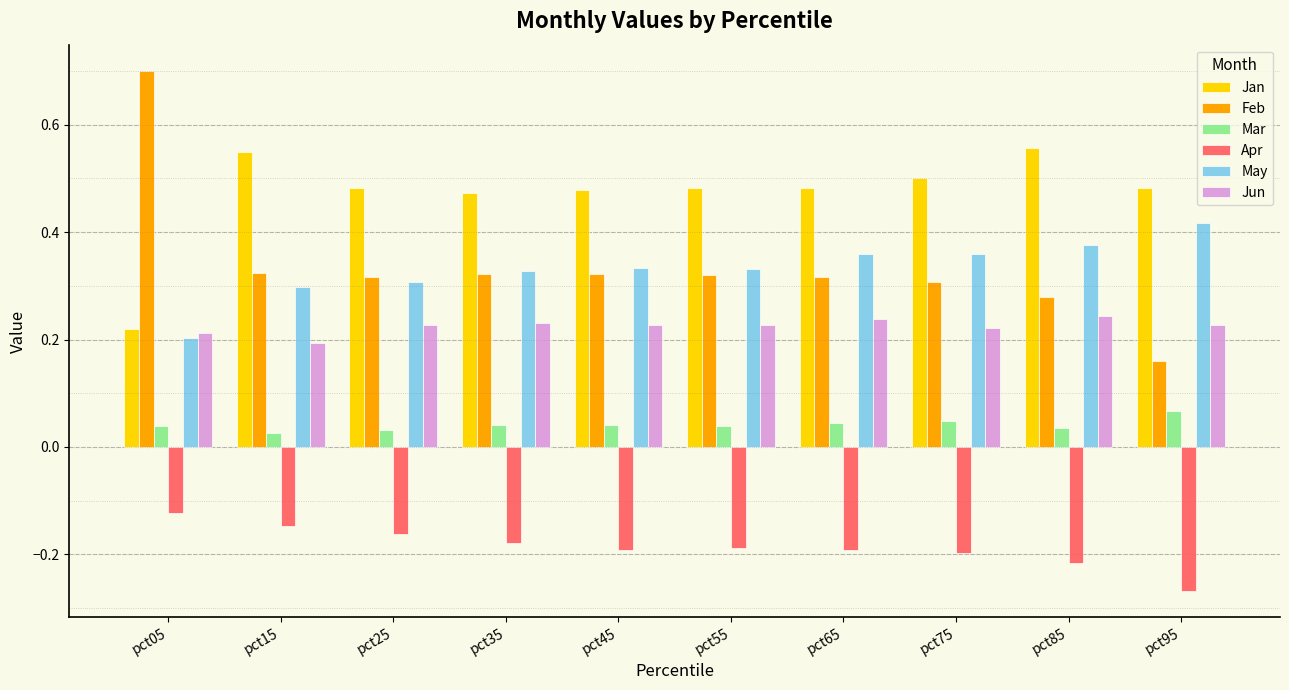

How many Jun values are between 0 and 1?

10